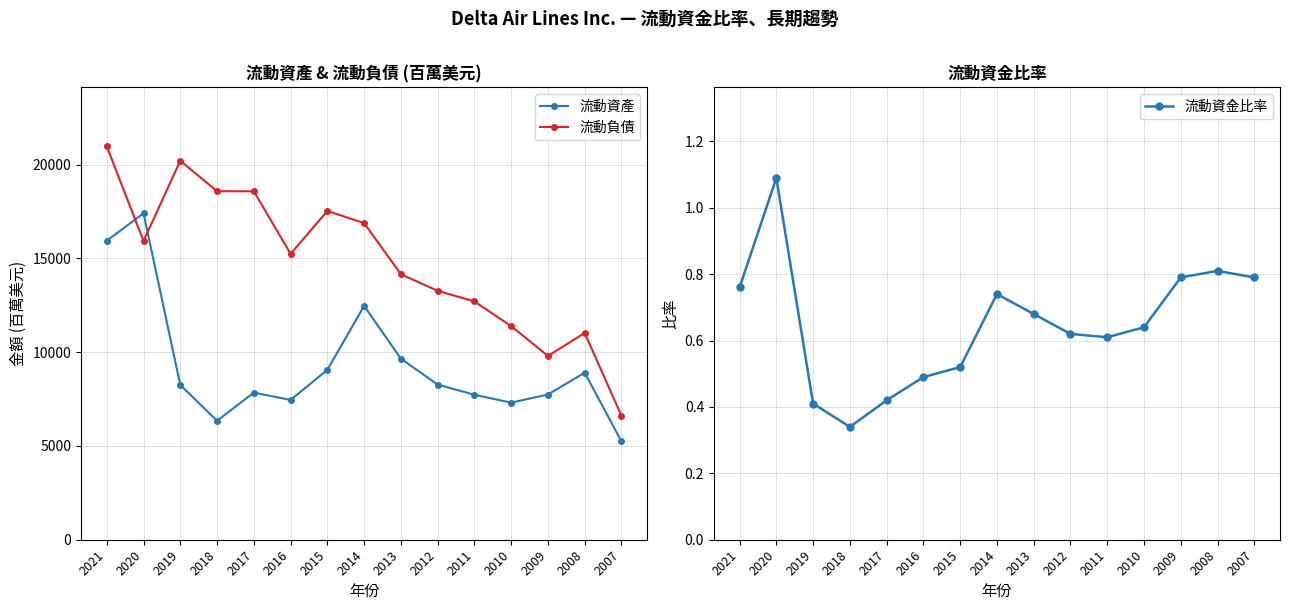

Which series has the largest total across all categories?

流動負債